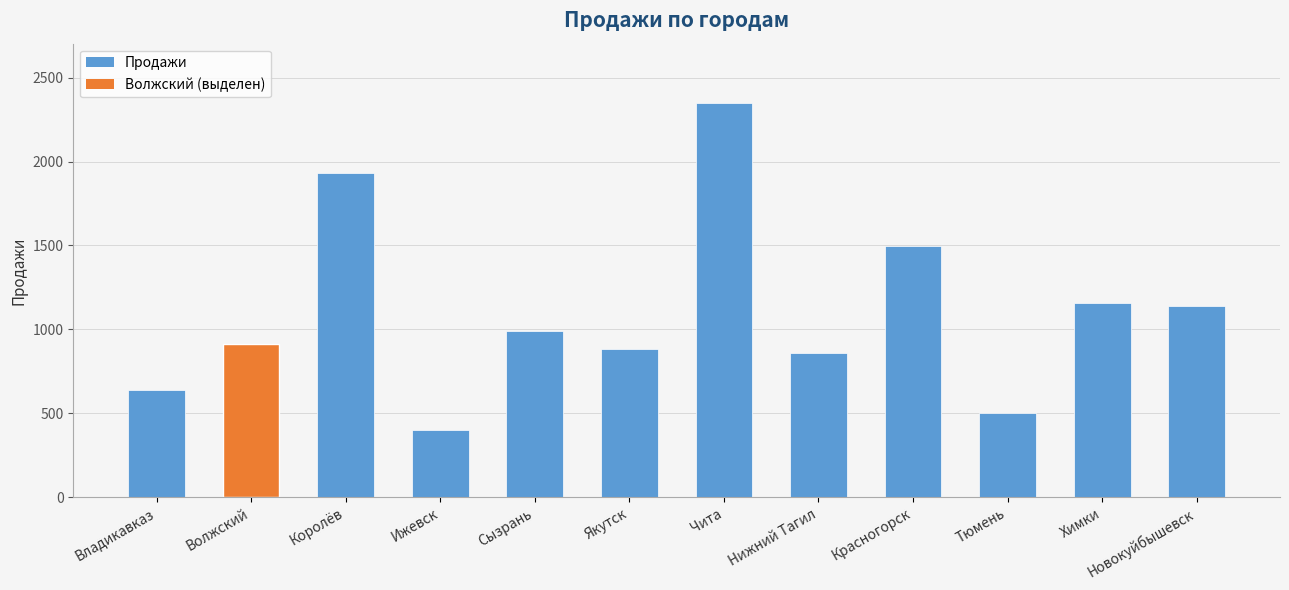

Which category has the lowest value across all series?

Ижевск